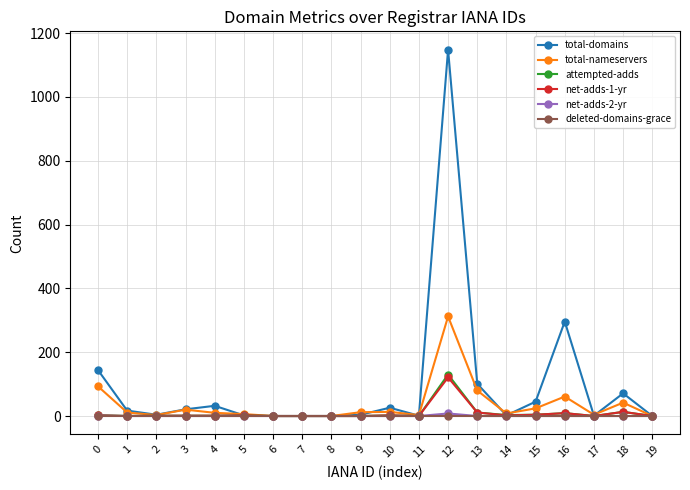

How many categories are shown in the chart?

20